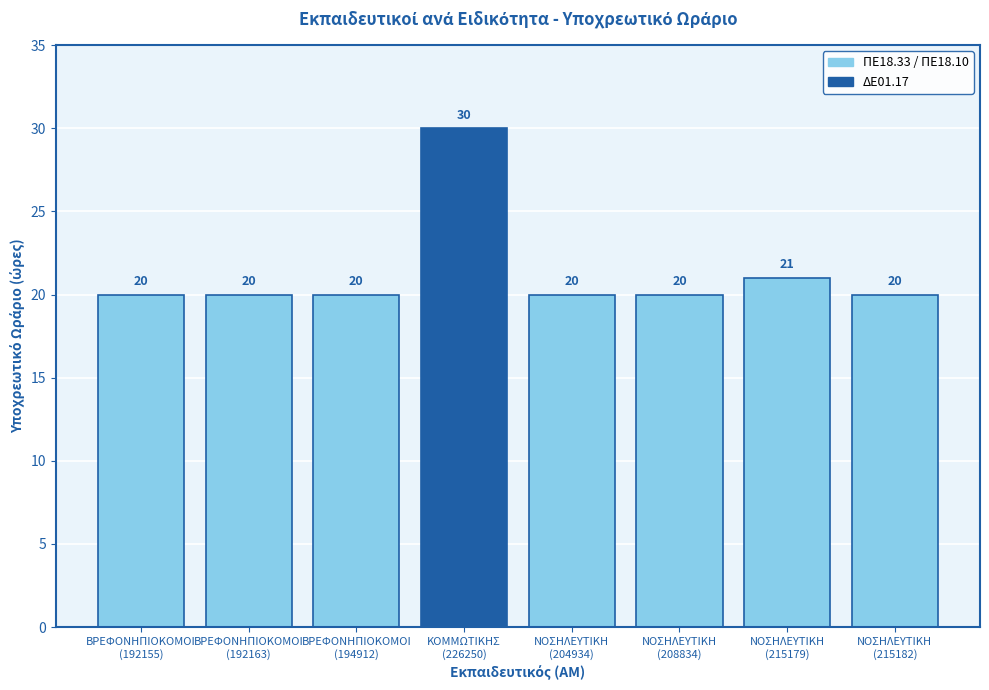

Reading left to right, extract all data points from this chart.

20	20	20	30	20	20	21	20